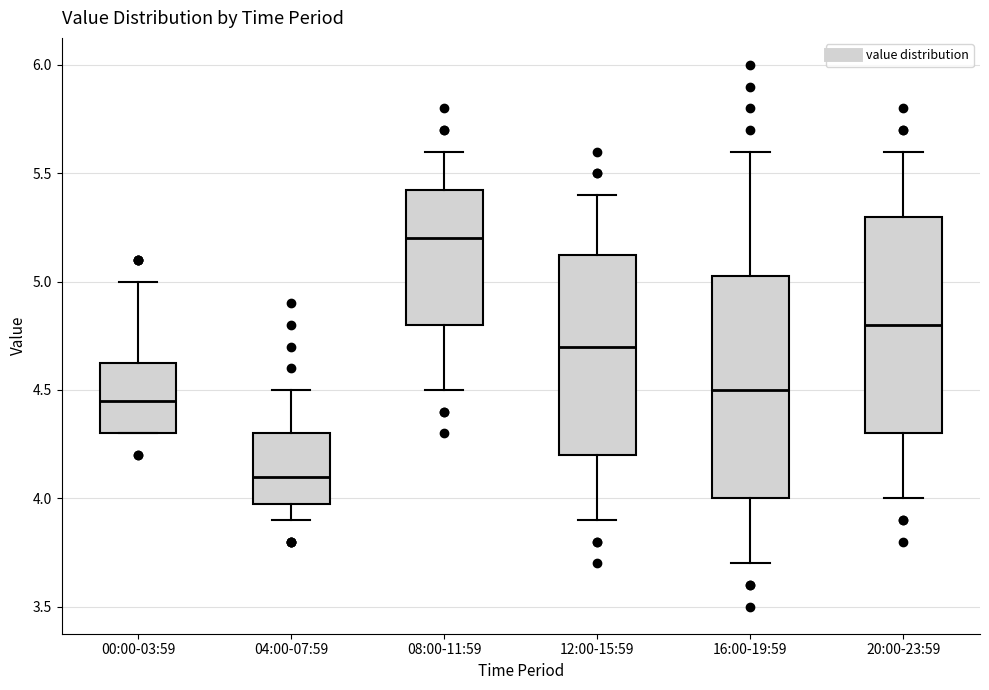

Reading left to right, transcribe this box plot: for each box, give where its median line is, the range the box spans, and where its two whiskers end, as read against the y-axis. The values are not printed on the chart, so give them approximately, as read against the axis.

00:00-03:59: median 4.45, box 4.30 to 4.65, whiskers 4.30 to 5.00
04:00-07:59: median 4.10, box 4.00 to 4.30, whiskers 3.90 to 4.50
08:00-11:59: median 5.20, box 4.80 to 5.45, whiskers 4.50 to 5.60
12:00-15:59: median 4.70, box 4.20 to 5.15, whiskers 3.90 to 5.40
16:00-19:59: median 4.50, box 4.00 to 5.05, whiskers 3.70 to 5.60
20:00-23:59: median 4.80, box 4.30 to 5.30, whiskers 4.00 to 5.60